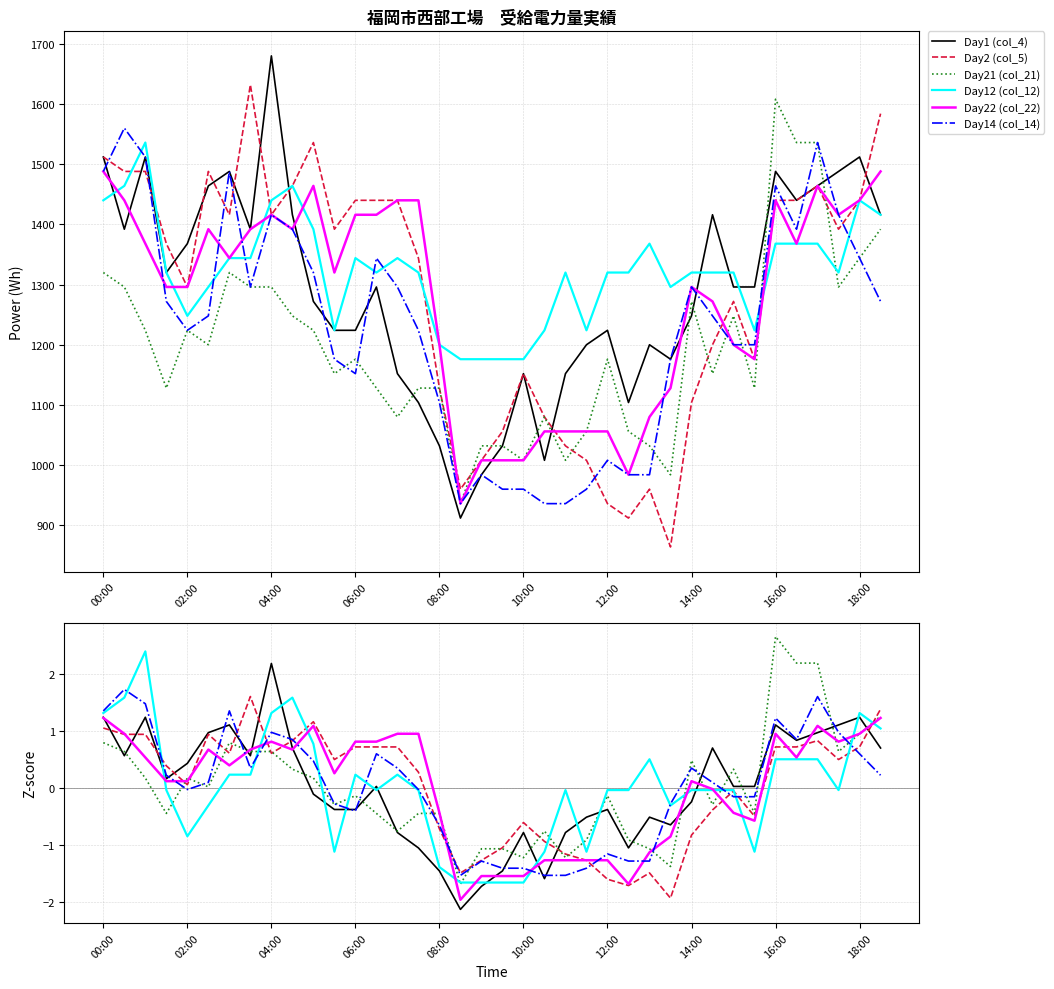

Is the value of Day21 (col_21) at 10:00 greater than the value of Day12 (col_12) at 14:00?

No